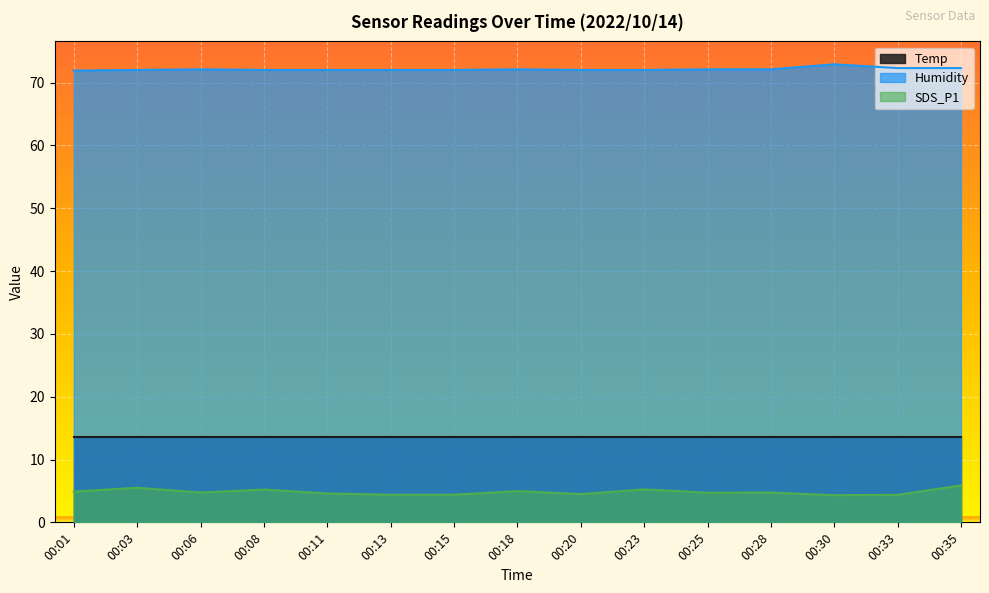

List the labels in order of SDS_P1 value, smallest first.

00:30, 00:33, 00:13, 00:15, 00:20, 00:11, 00:25, 00:06, 00:28, 00:01, 00:18, 00:08, 00:23, 00:03, 00:35